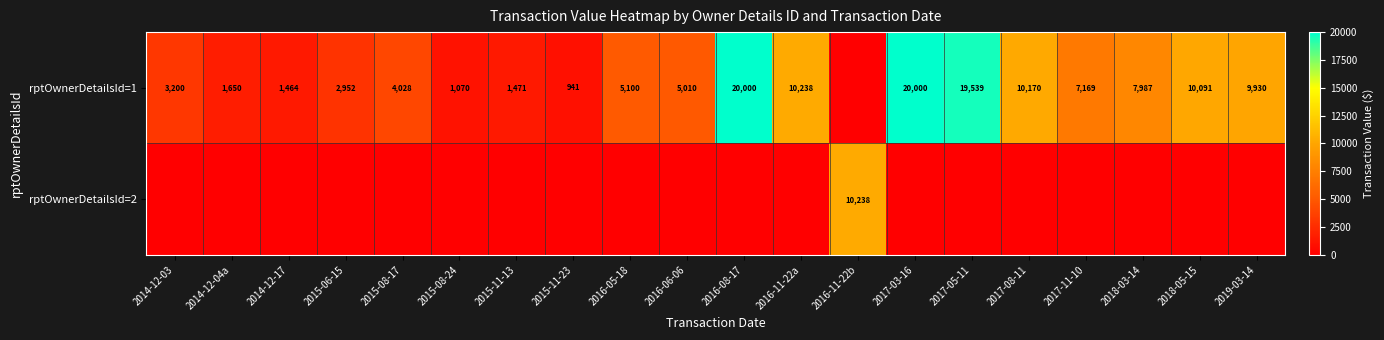

What is the sum of the rptOwnerDetailsId=1 values at 2016-11-22a and 2019-03-14?

20168